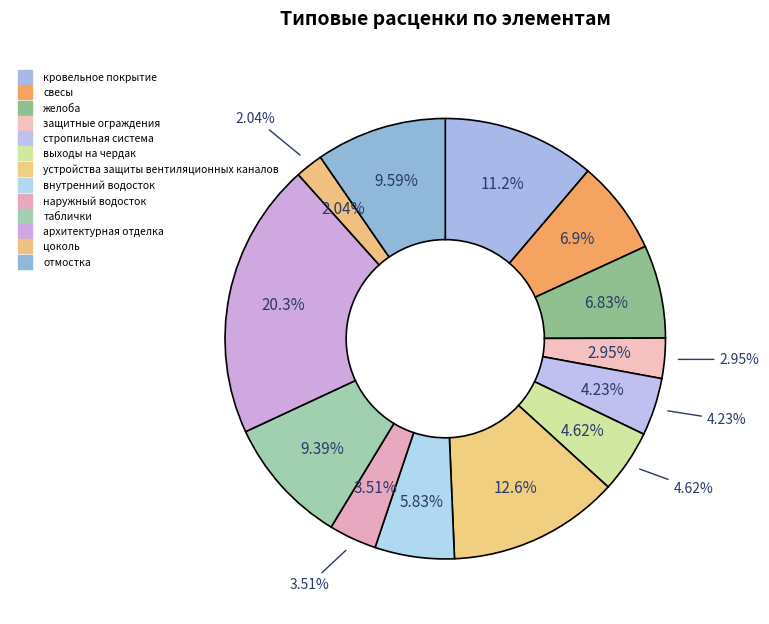

How many slices are in this pie chart?

13